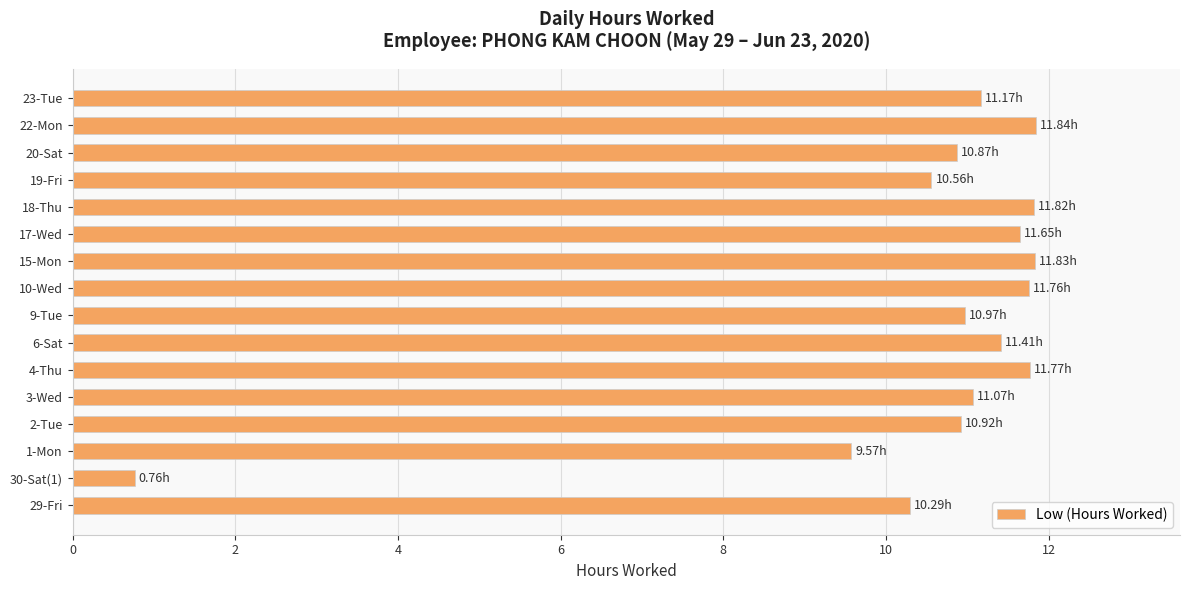

What is the sum of the values at 22-Mon and 10-Wed?

23.6